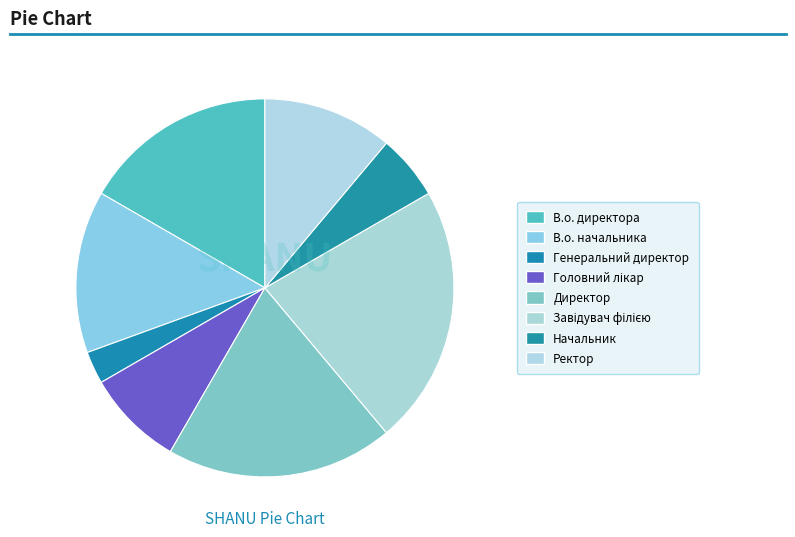

What percentage do Директор and Ректор together represent?

30.6%